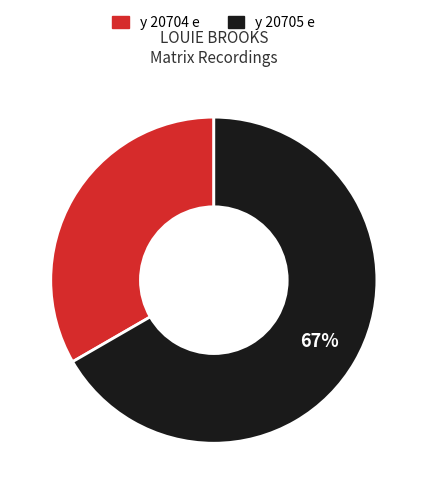

True or false: y 20704 e accounts for 46% of the total.

False